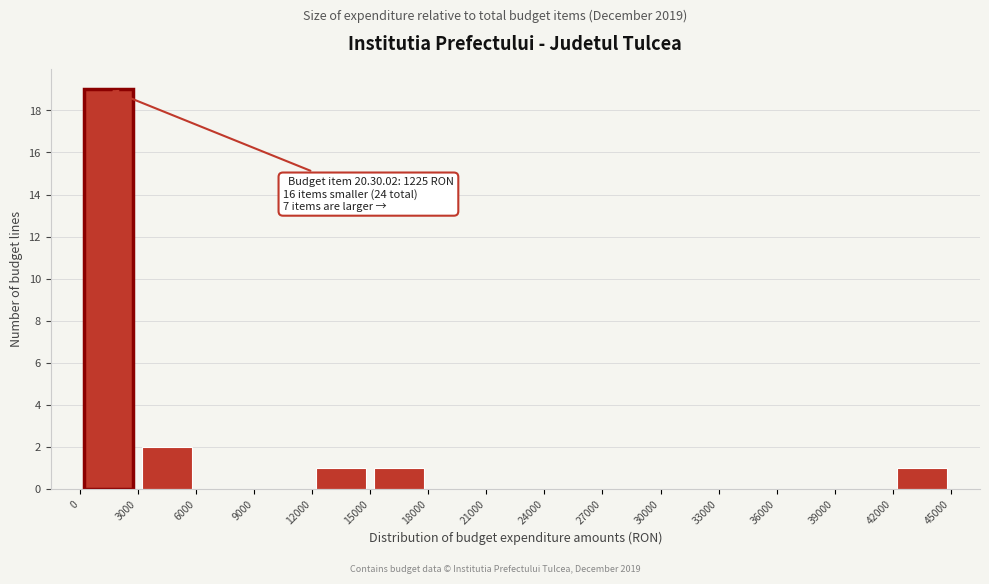

Over which range of the x-axis is the bar tallest?

0 to 3000